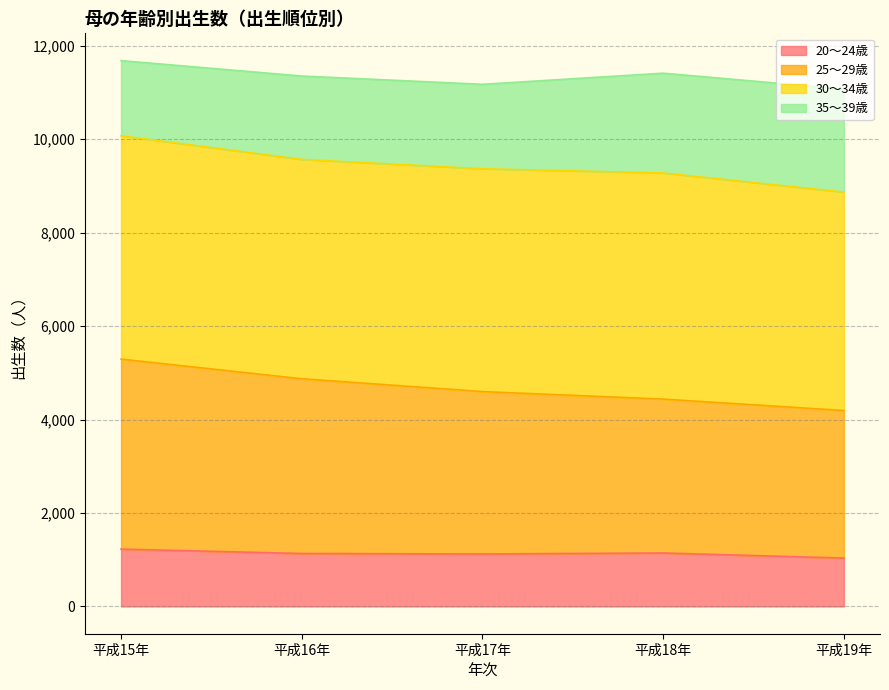

How many lines are shown in the chart?

4